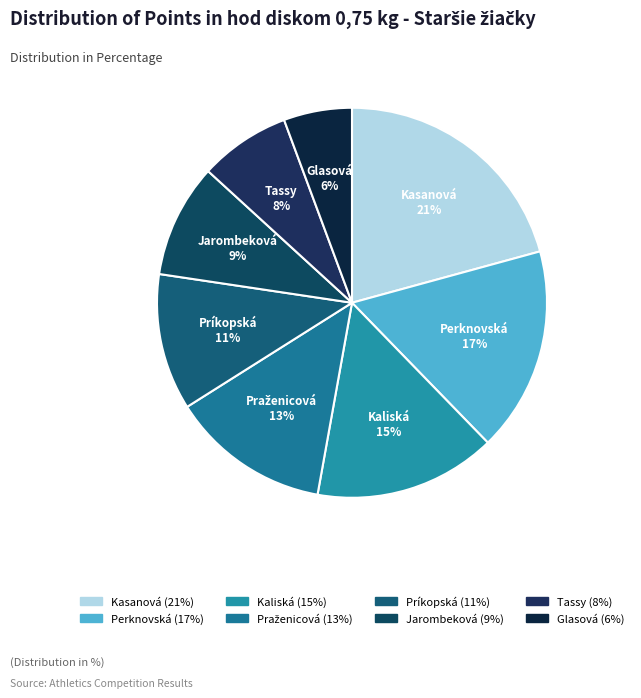

Which slice is the largest?

Kasanová Nataša